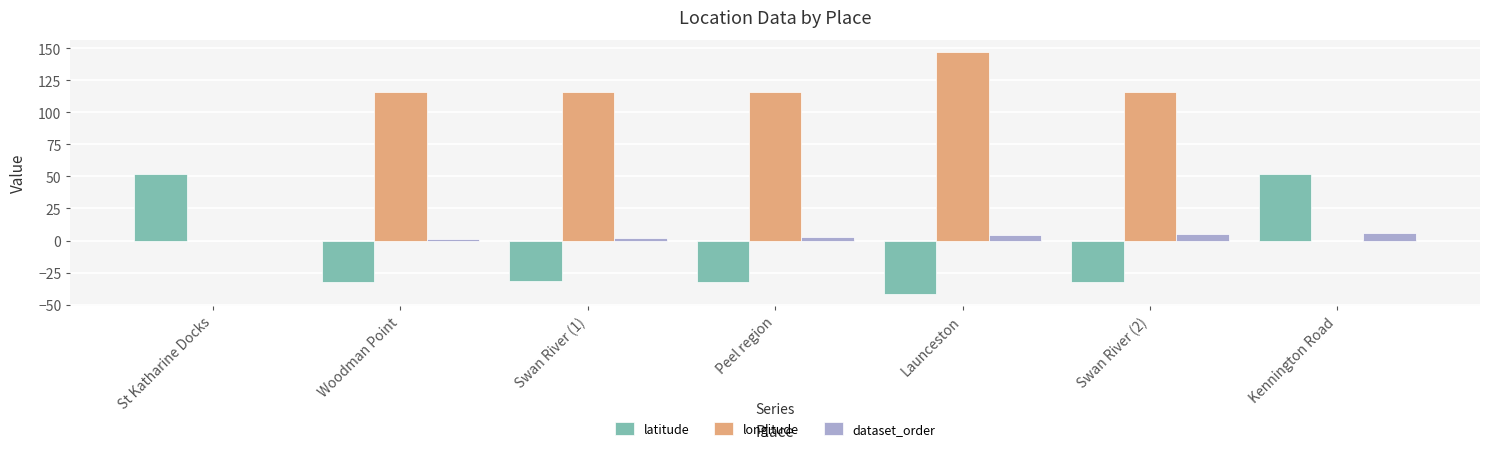

How many data points does each series have?

7